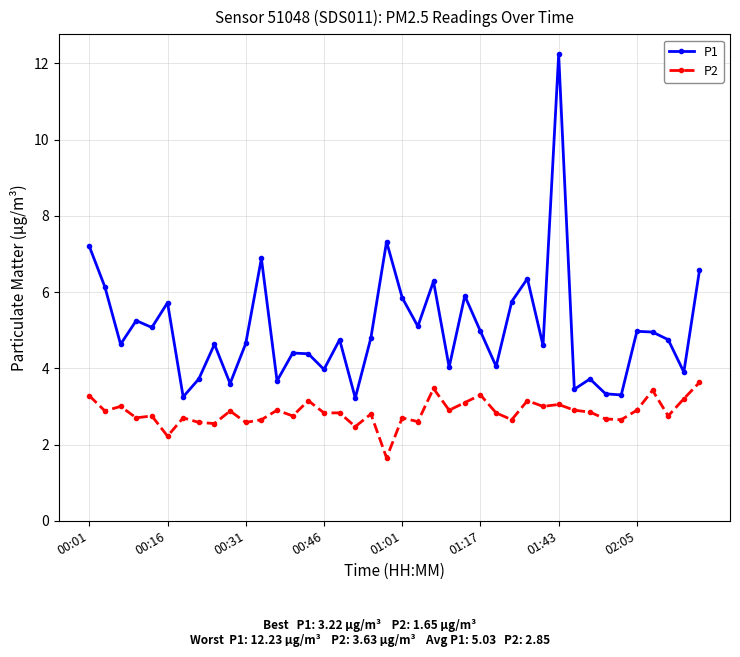

What is the difference between the maximum and minimum values in the P2 series?

2.0